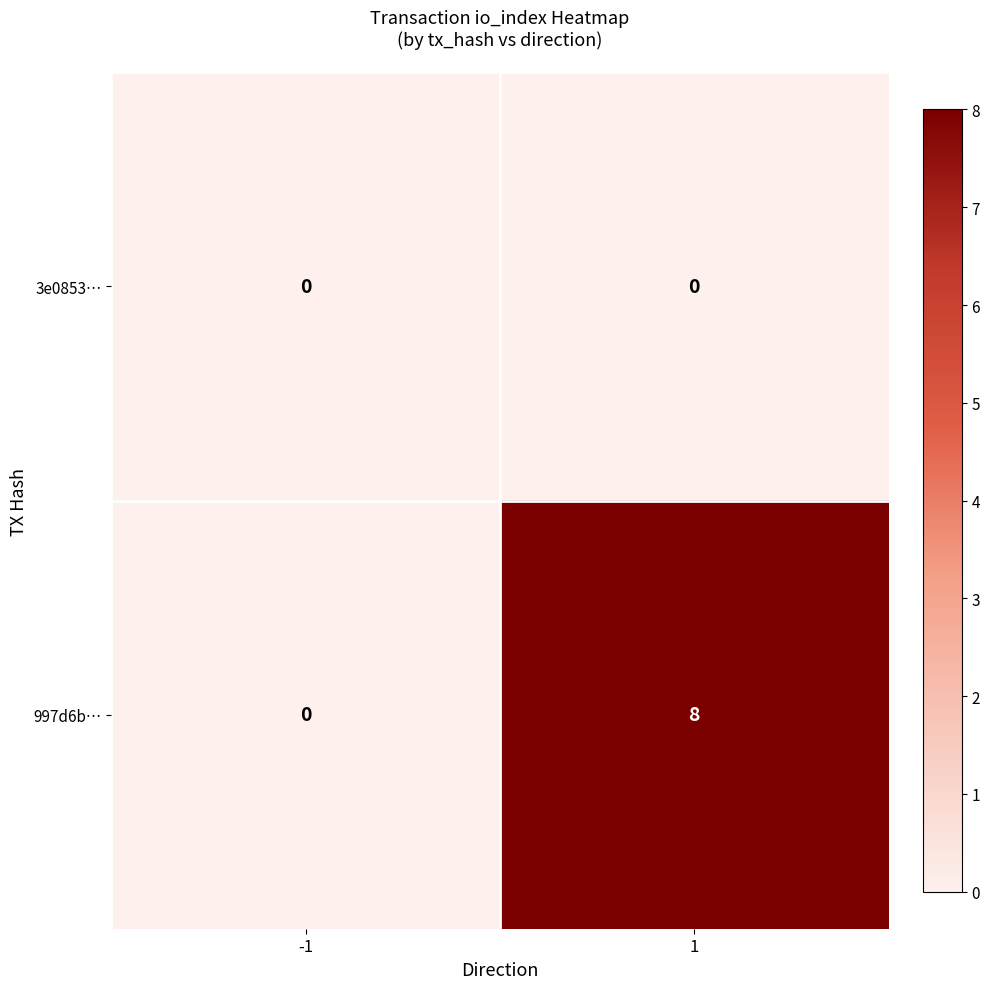

Which series has the widest spread of values?

997d6b…